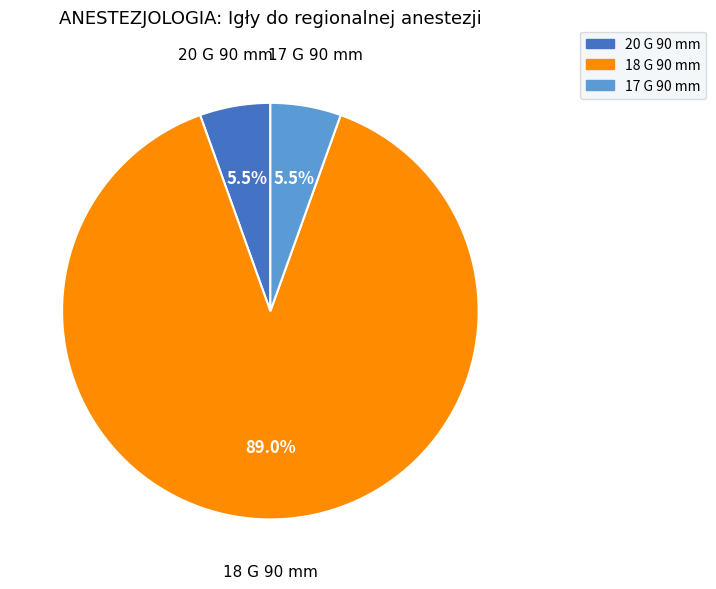

What portion of the pie excludes 17 G 90 mm?

94.5%